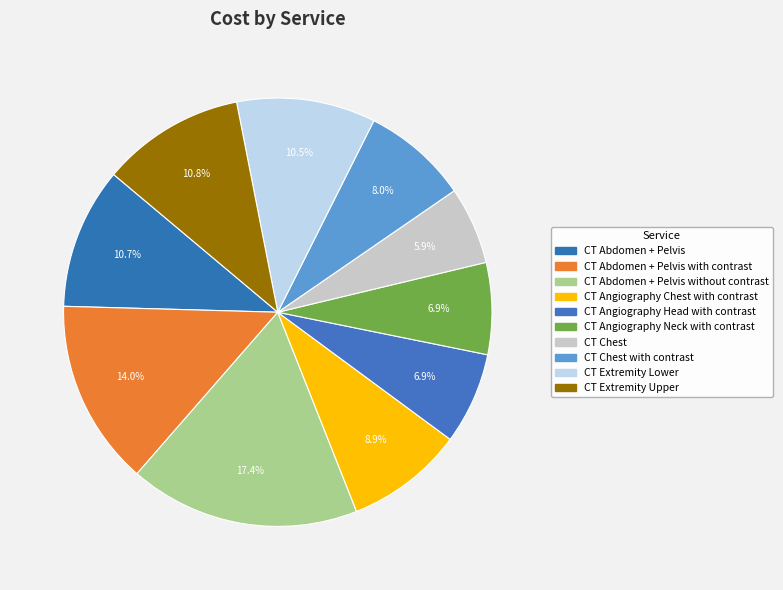

How many slices are in this pie chart?

10